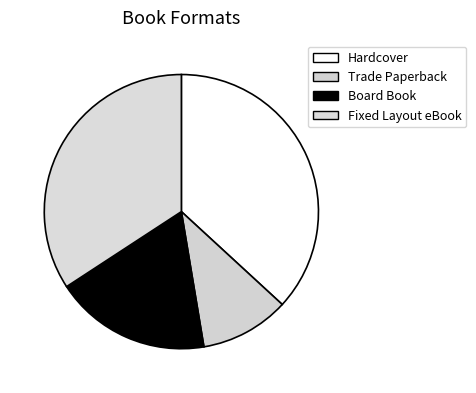

Which slice is the smallest?

Trade Paperback